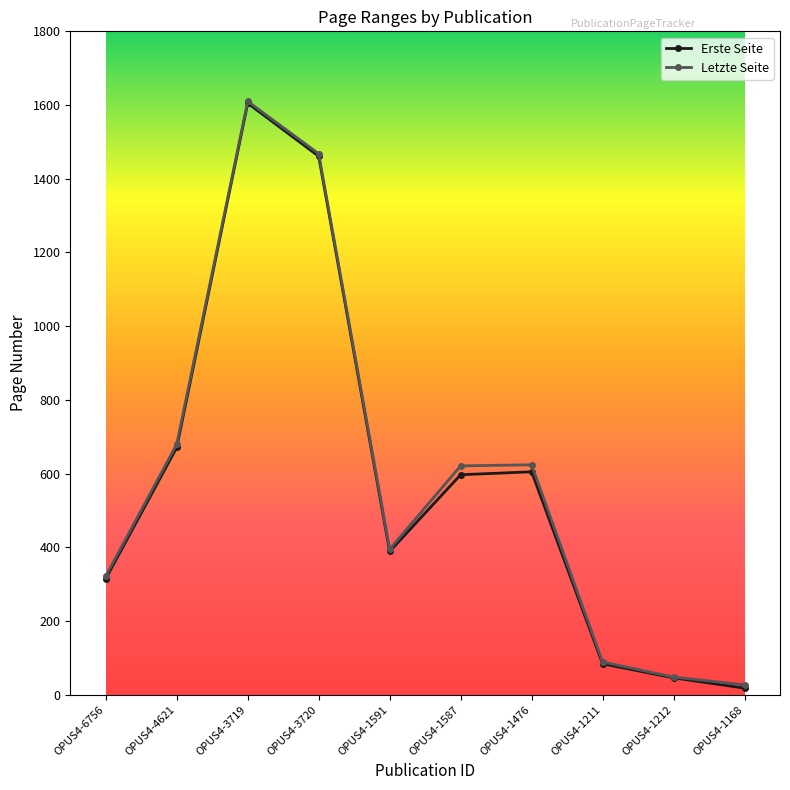

Which category has the highest value in the Erste Seite series?

OPUS4-3719